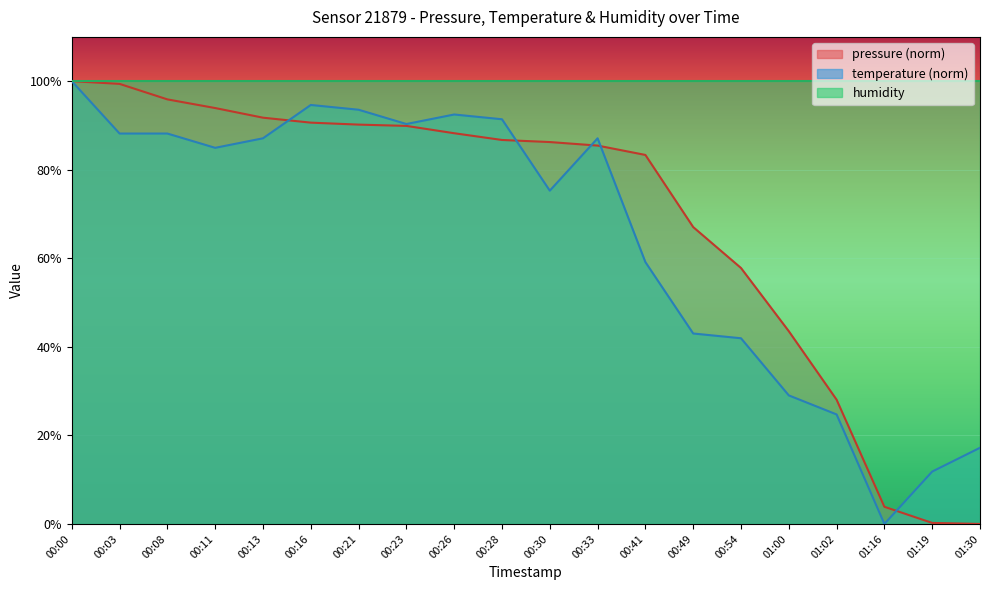

At which label does pressure first exceed 86?

00:00